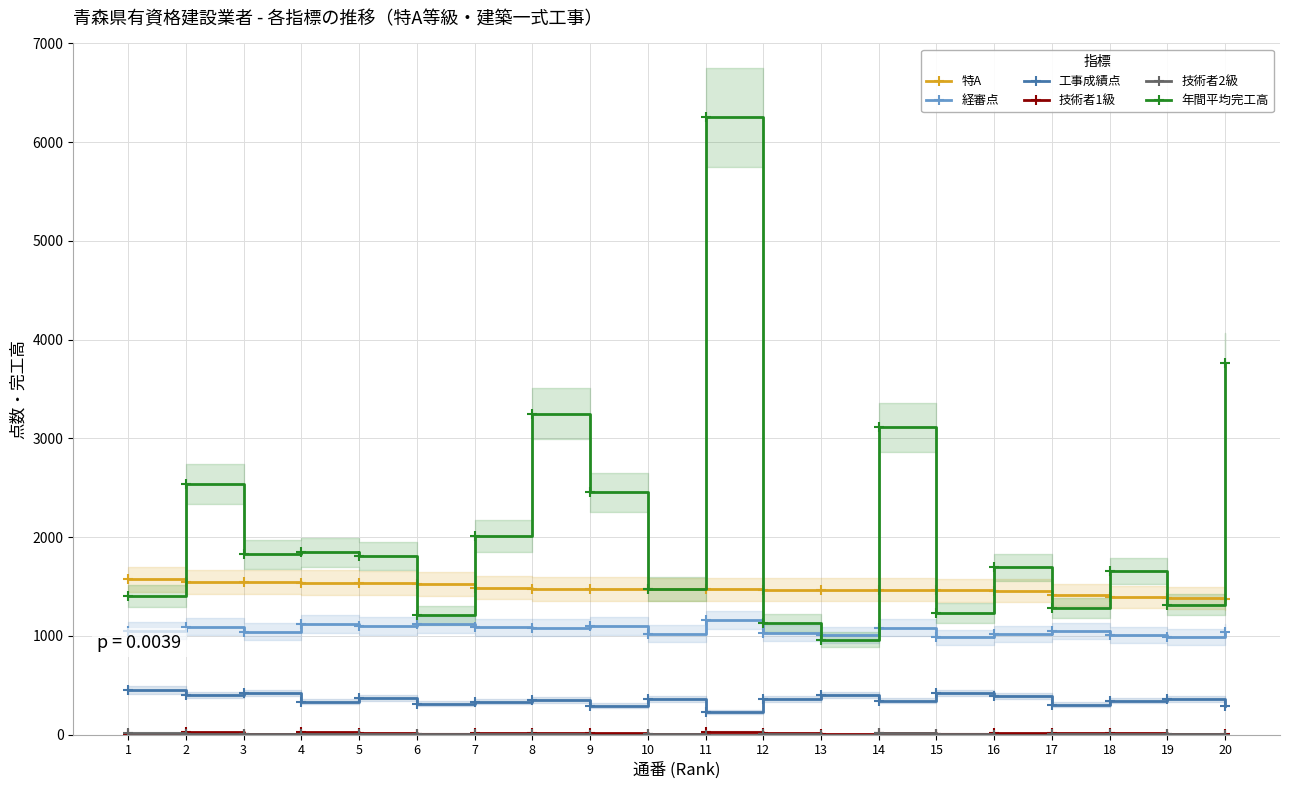

What is the average value of the 技術者1級 series?

14